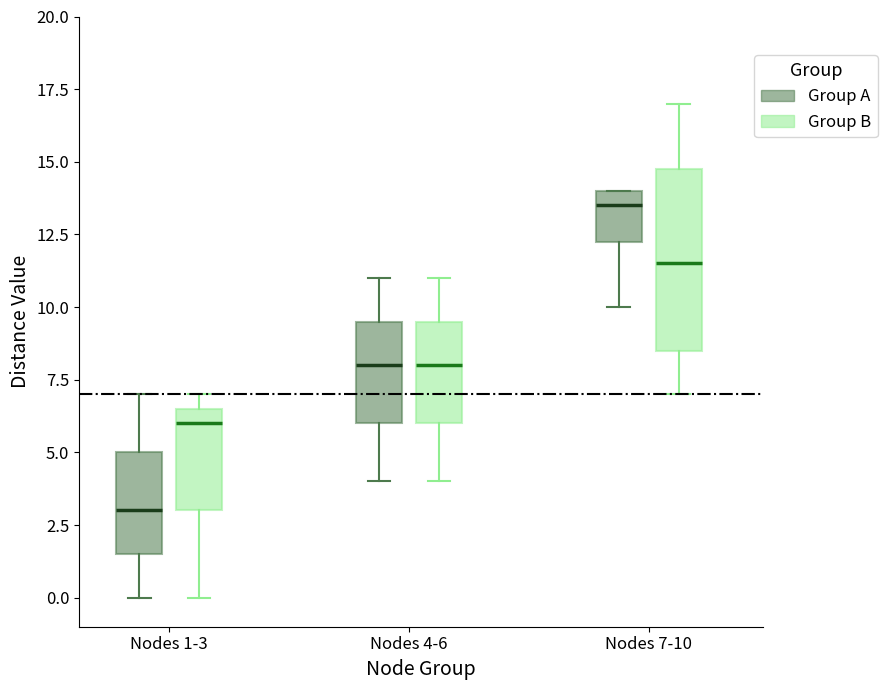

Reading left to right, transcribe this box plot: for each box, give where its median line is, the range the box spans, and where its two whiskers end, as read against the y-axis. The values are not printed on the chart, so give them approximately, as read against the axis.

Nodes 1-3 (Group A): median 3.0, box 1.5 to 5.0, whiskers 0.0 to 7.0
Nodes 1-3 (Group B): median 6.0, box 3.0 to 6.5, whiskers 0.0 to 7.0
Nodes 4-6 (Group A): median 8.0, box 6.0 to 9.5, whiskers 4.0 to 11.0
Nodes 4-6 (Group B): median 8.0, box 6.0 to 9.5, whiskers 4.0 to 11.0
Nodes 7-10 (Group A): median 13.5, box 12.5 to 14.0, whiskers 10.0 to 14.0
Nodes 7-10 (Group B): median 11.5, box 8.5 to 15.0, whiskers 7.0 to 17.0